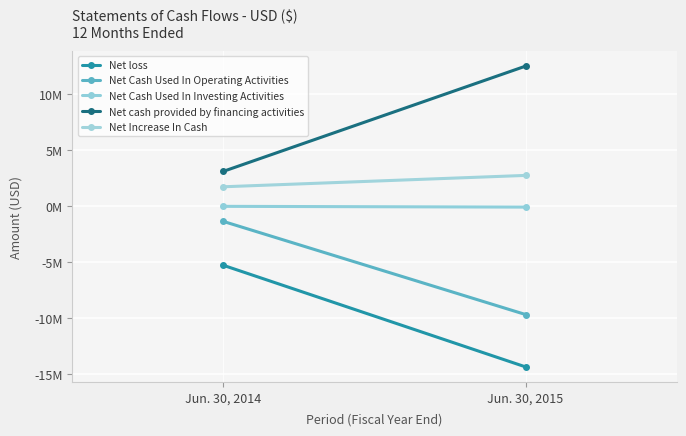

What are all the series names shown in the legend?

Net loss, Net Cash Used In Operating Activities, Net Cash Used In Investing Activities, Net cash provided by financing activities, Net Increase In Cash